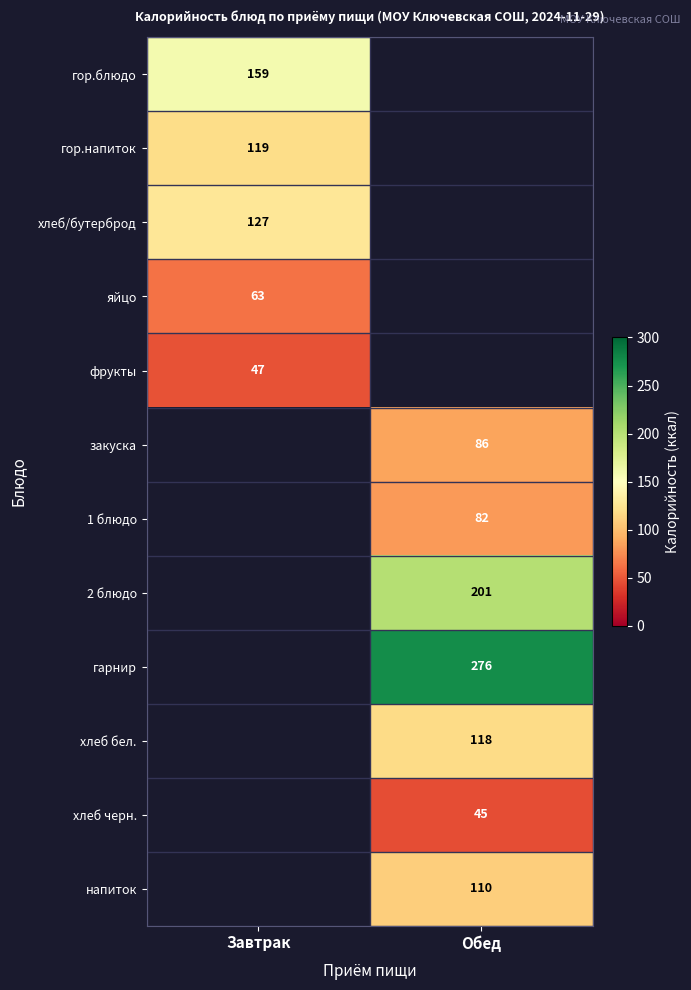

Is it true that закуска equals 86 at Обед?

True